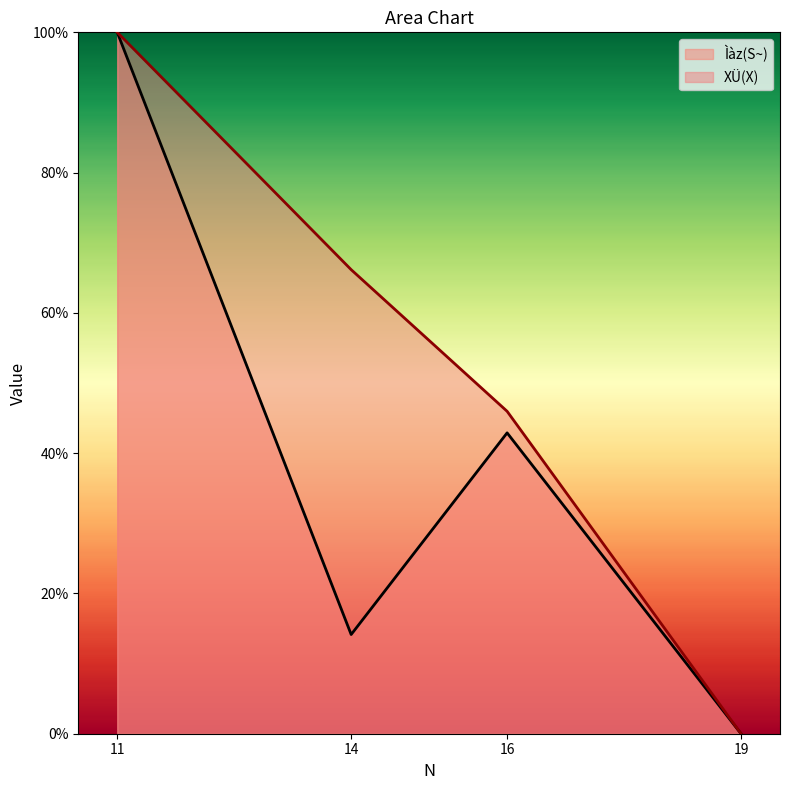

What is the value of the XÜ(X) point at the 3rd from the left?

46.0